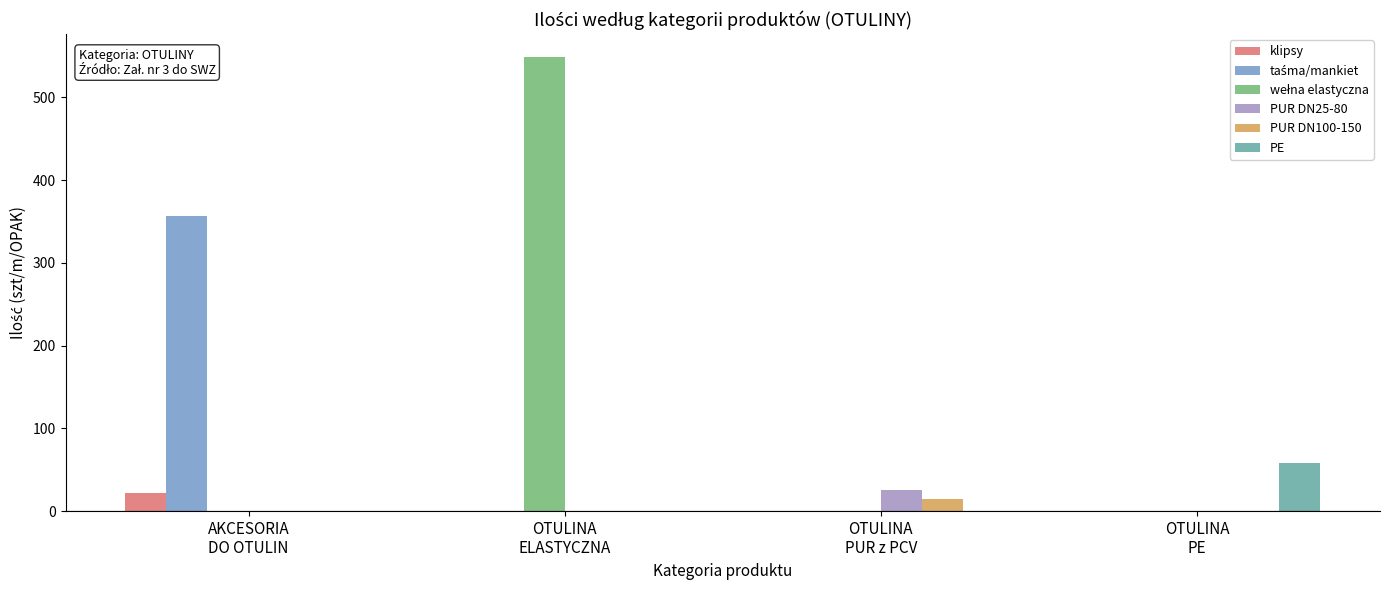

What is the sum of all PUR DN100-150 values?

15